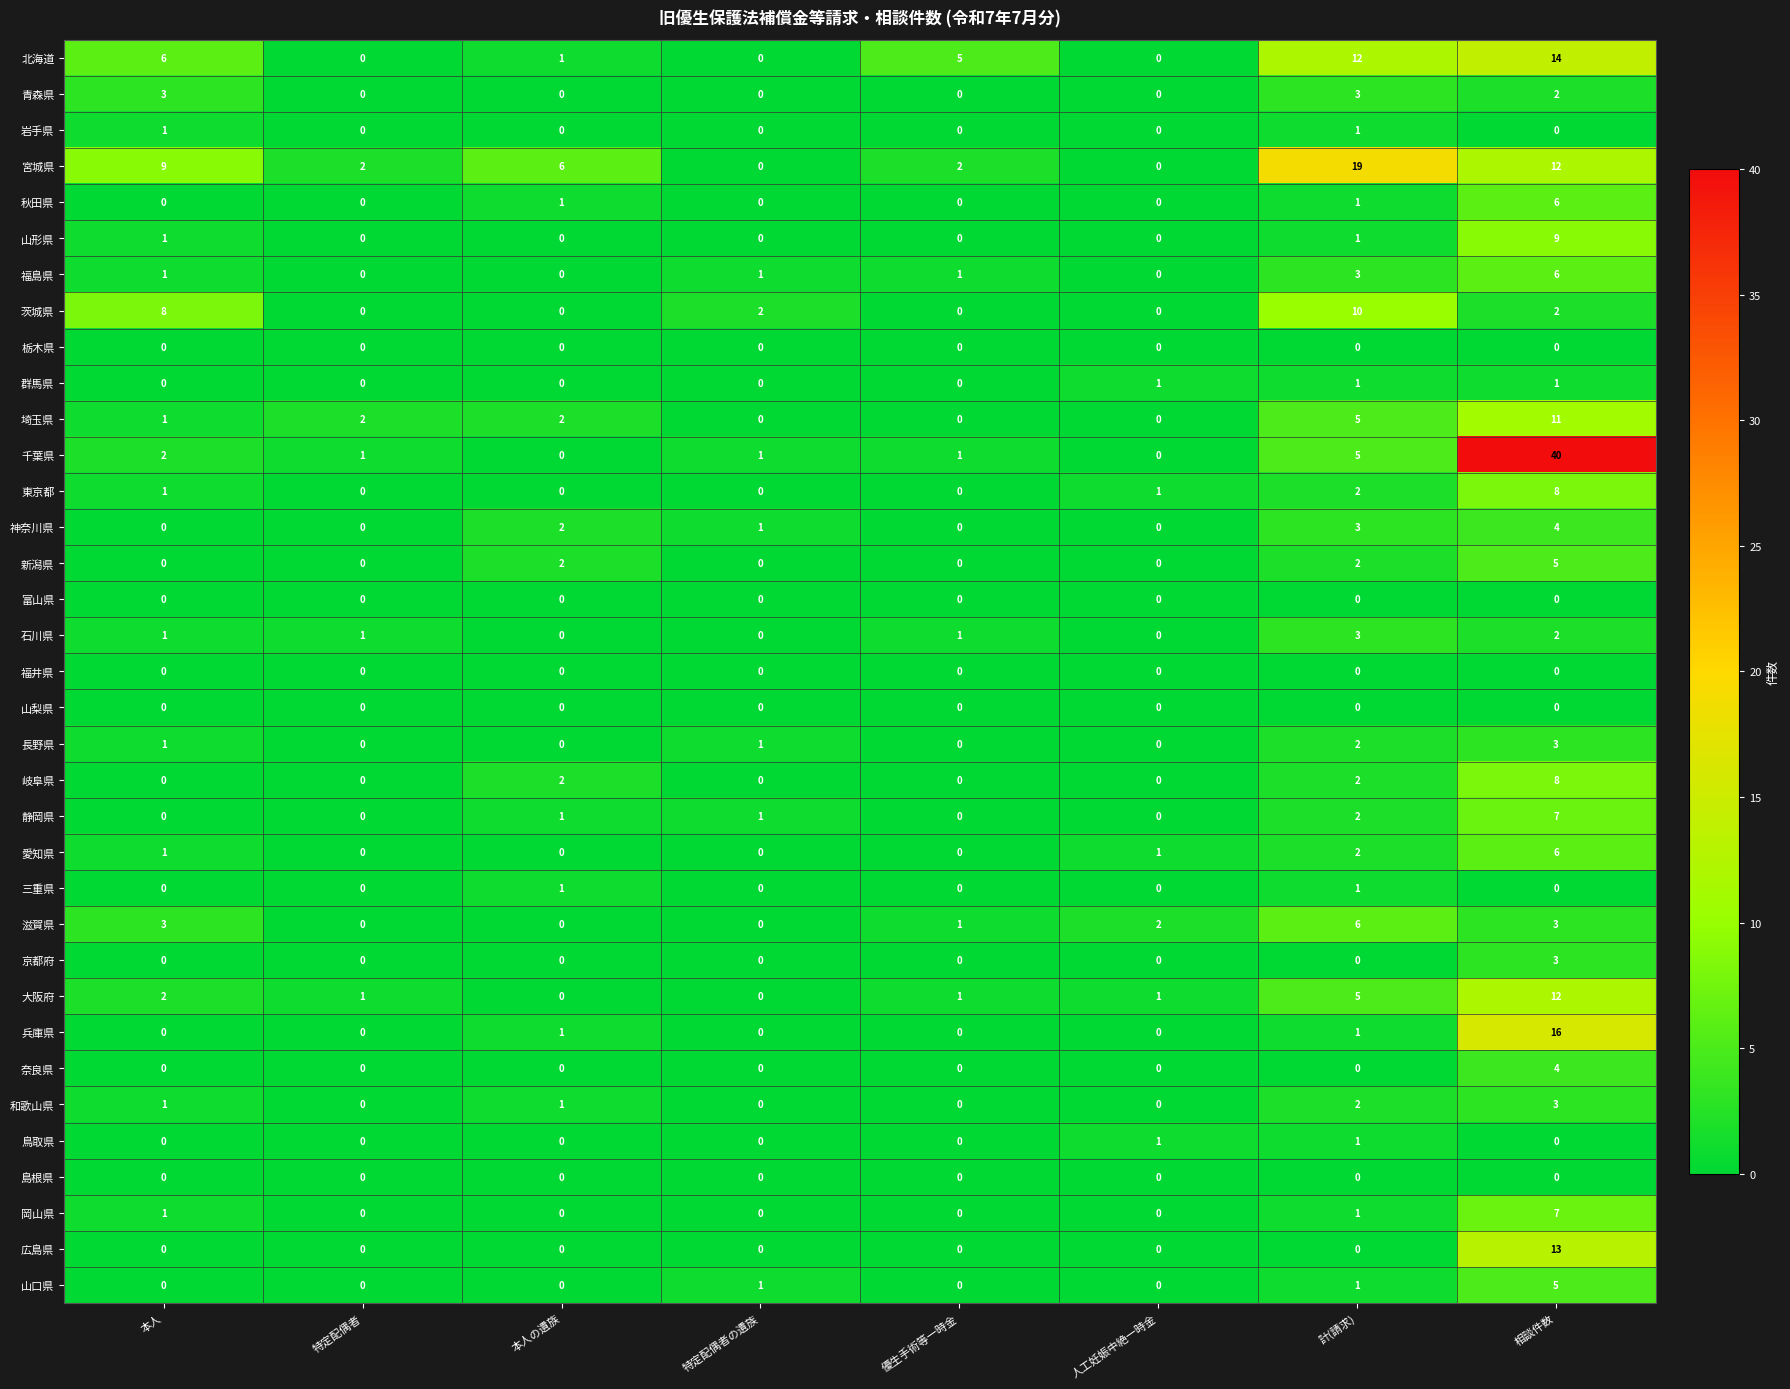

Is the value of 岩手県 at 本人 greater than the value of 青森県 at 優生手術等一時金?

Yes